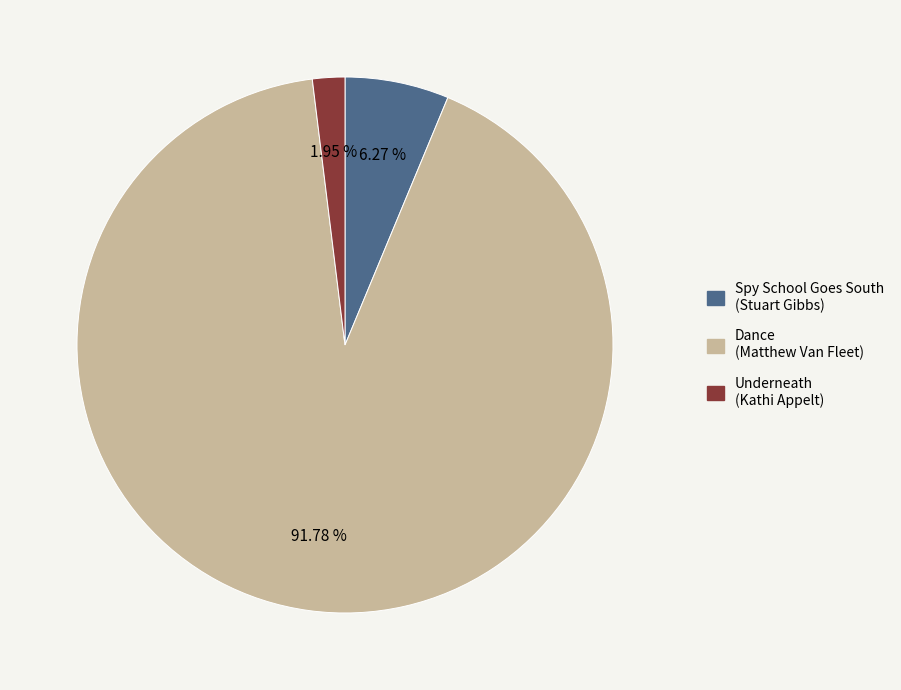

To the nearest percent, what is the average slice percentage?

33%